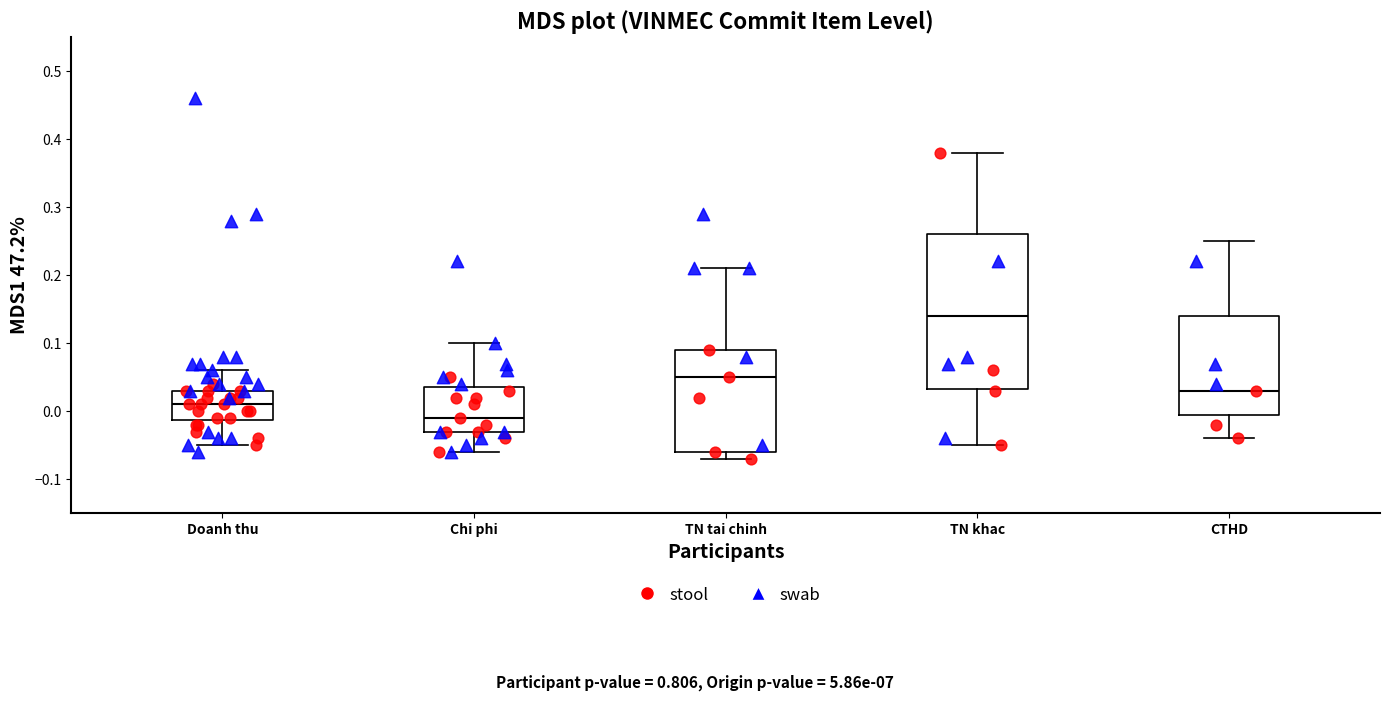

Comparing the boxes themselves (not the whiskers), which one is the tallest?

TN khac